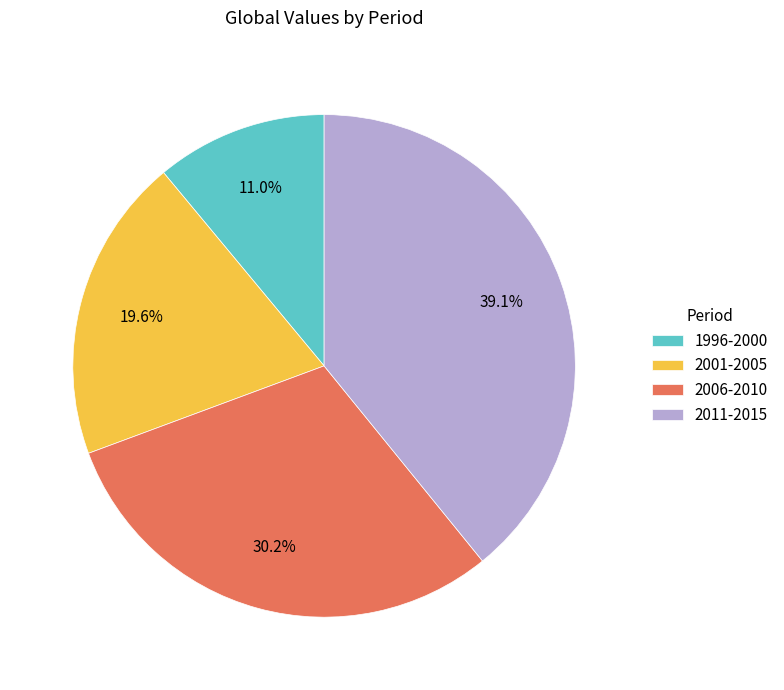

Do 1996-2000 and 2006-2010 together represent more than half of the pie?

No